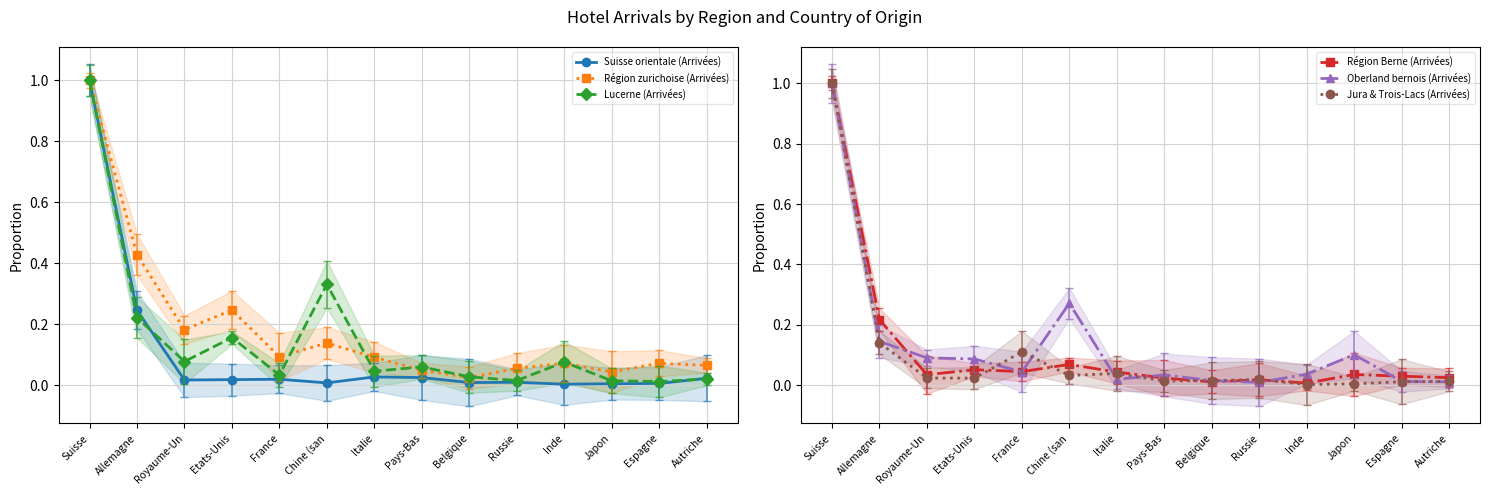

At which category does Région Berne (Arrivées) reach its first local peak?

Etats-Unis